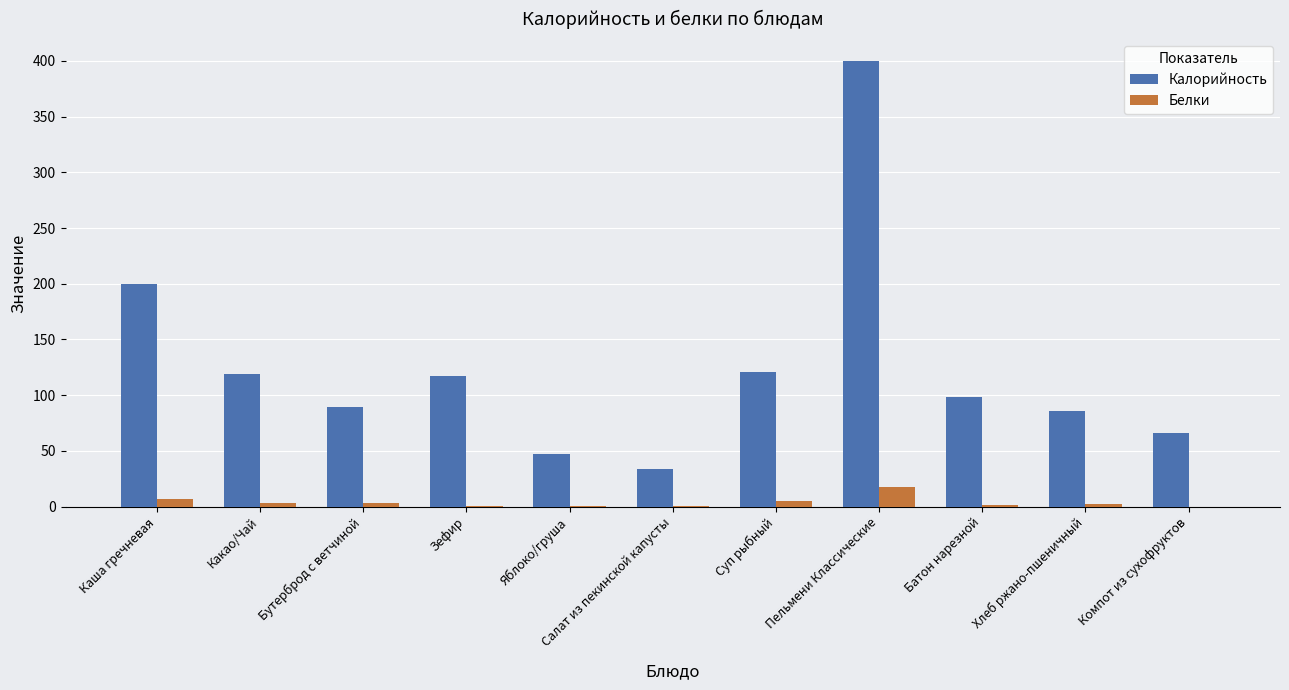

What is the highest value of the Белки series?

17.5